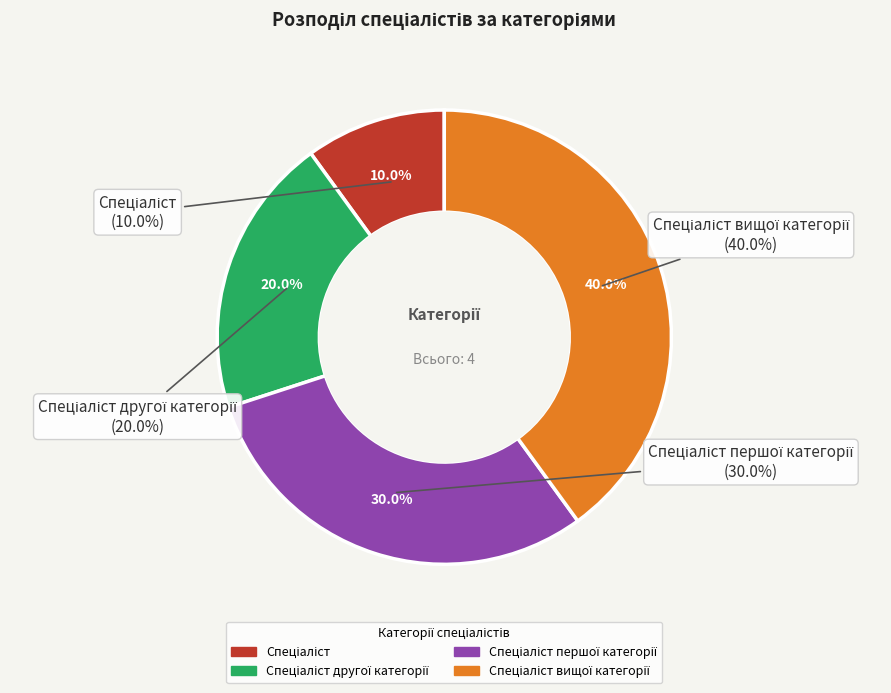

Count the number of slices in the pie.

4